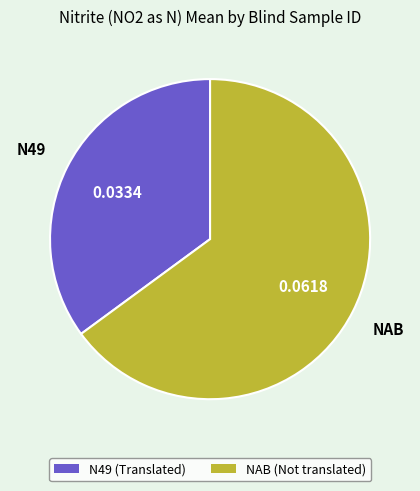

Is the sum of N49 and NAB greater than half?

Yes